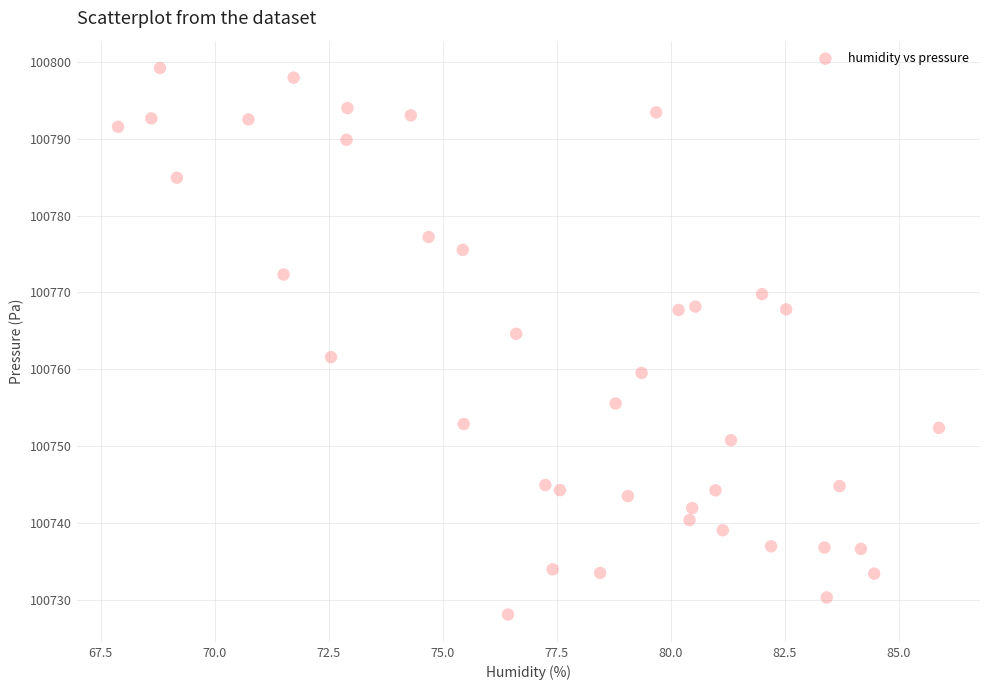

What is the range of Y values (max minus min)?

71.1